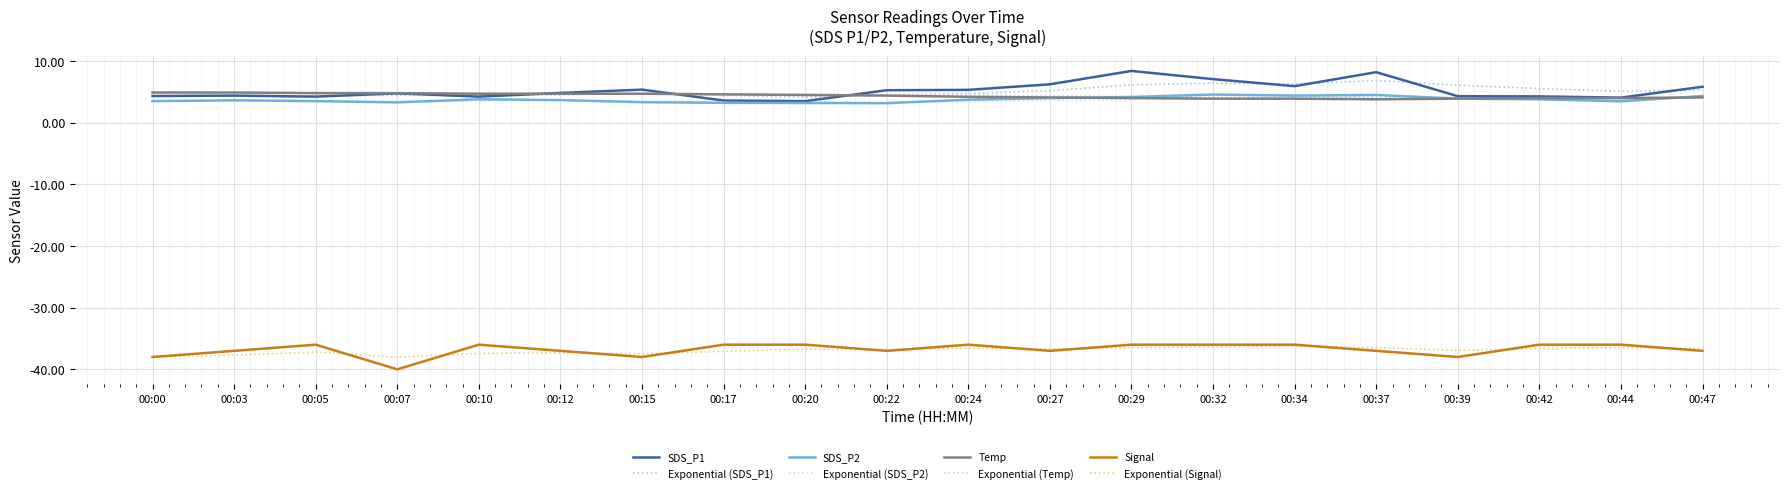

Does the chart have visible grid lines?

Yes